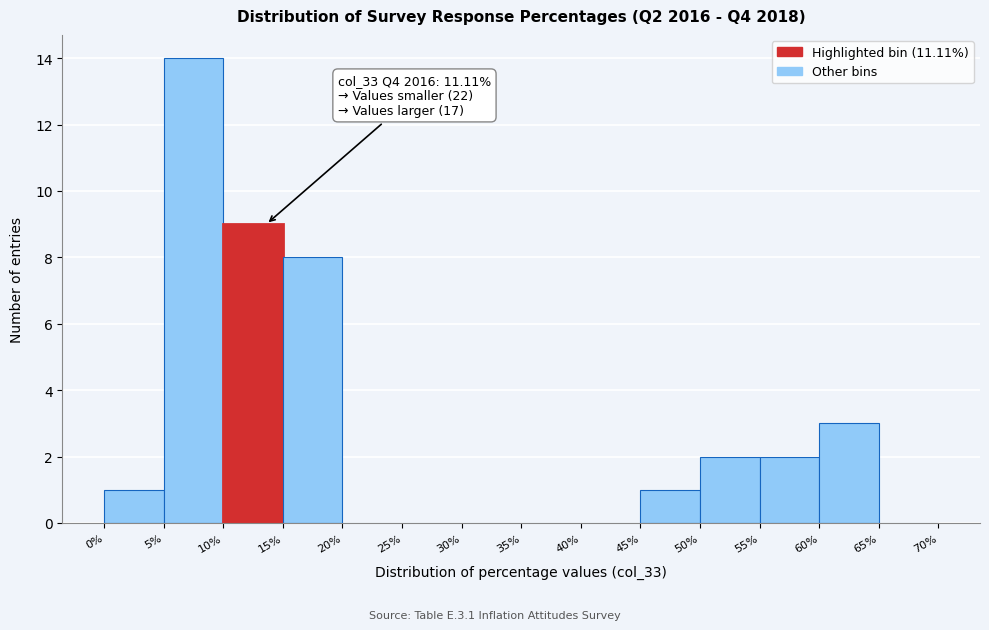

Over which range of the x-axis is the bar tallest?

5% to 10%